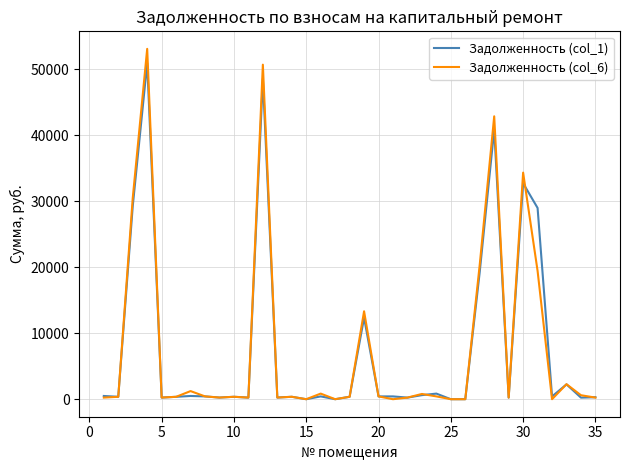

What is the maximum value shown in the chart?

53108.9